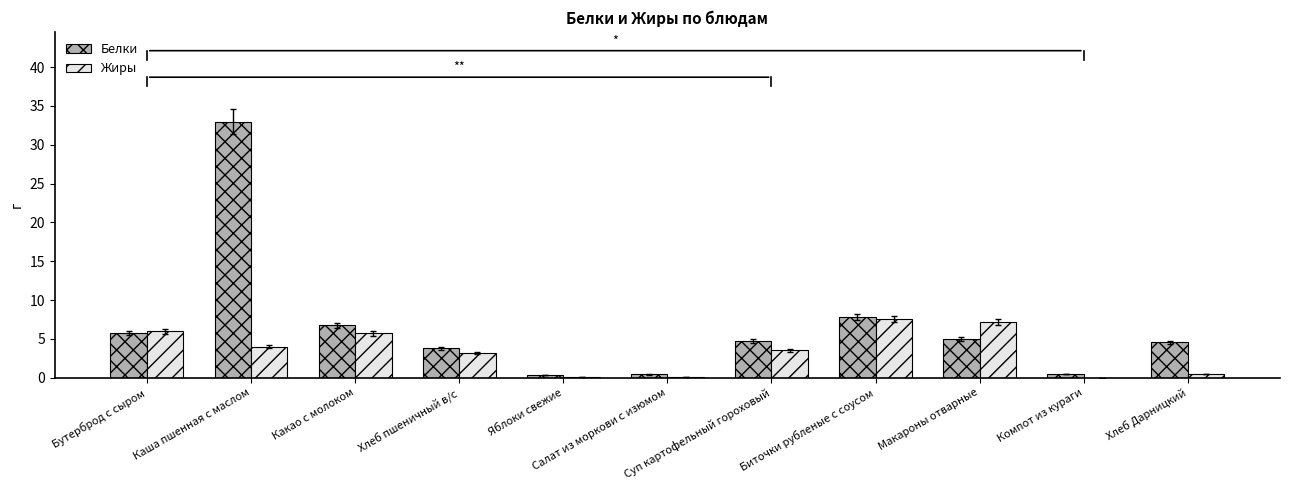

What is the difference between the Жиры values at Бутерброд с сыром and Суп картофельный гороховый?

2.4